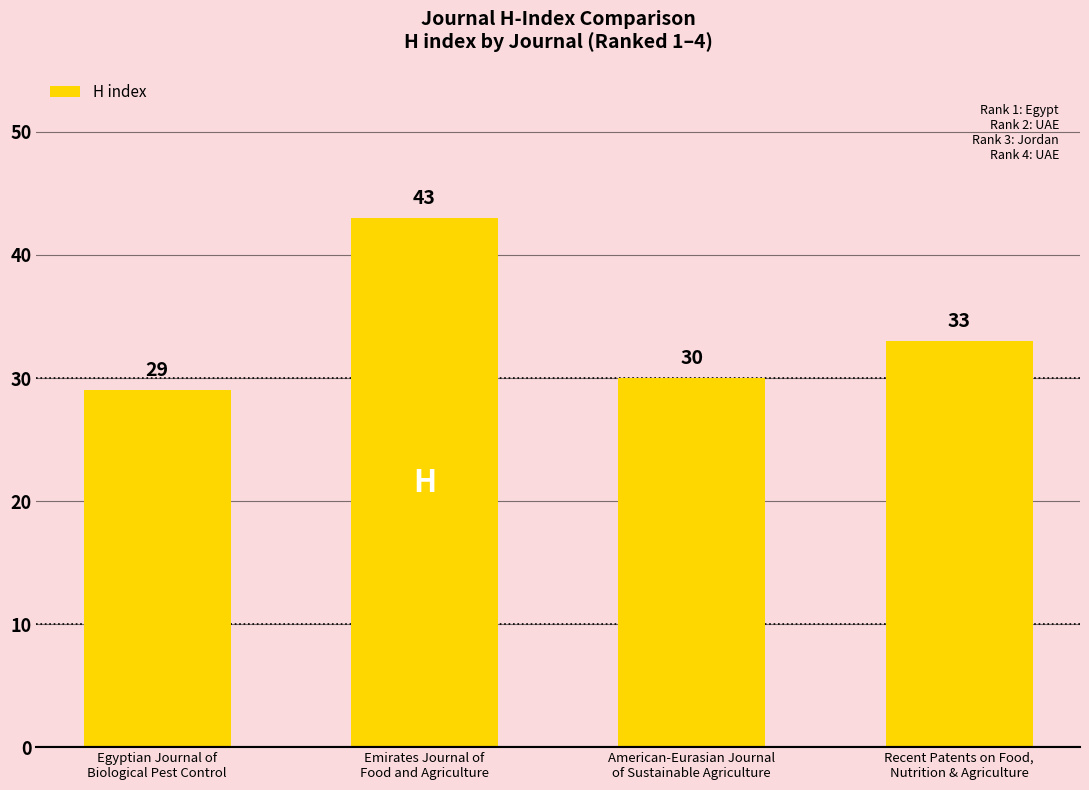

What is the change in value from Egyptian Journal of
Biological Pest Control to American-Eurasian Journal
of Sustainable Agriculture?

+1